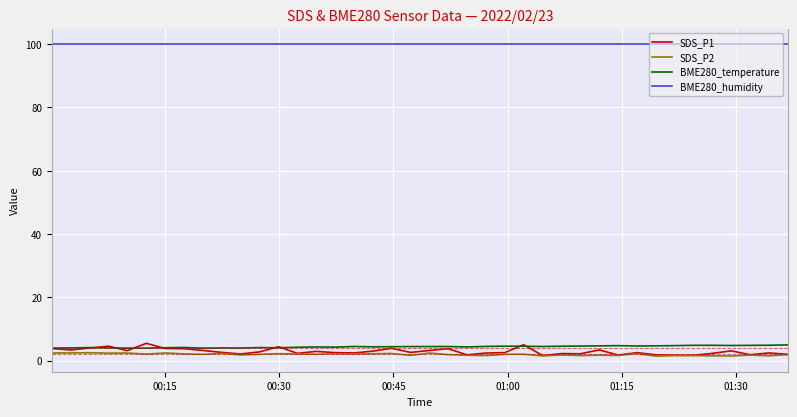

Which series has the largest range (max minus min)?

SDS_P1